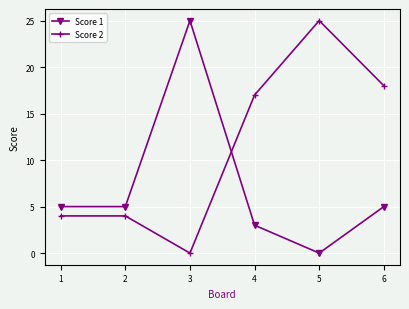

How many times do Score 2 and Score 1 cross each other?

1